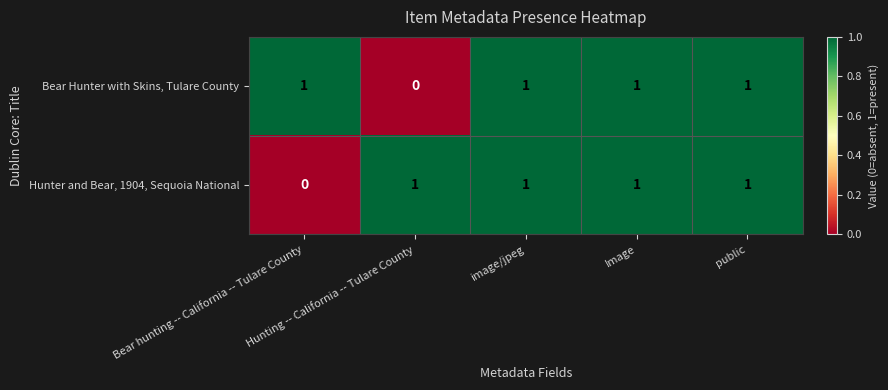

How many positive values does the Hunter and Bear, 1904, Sequoia National series have?

4